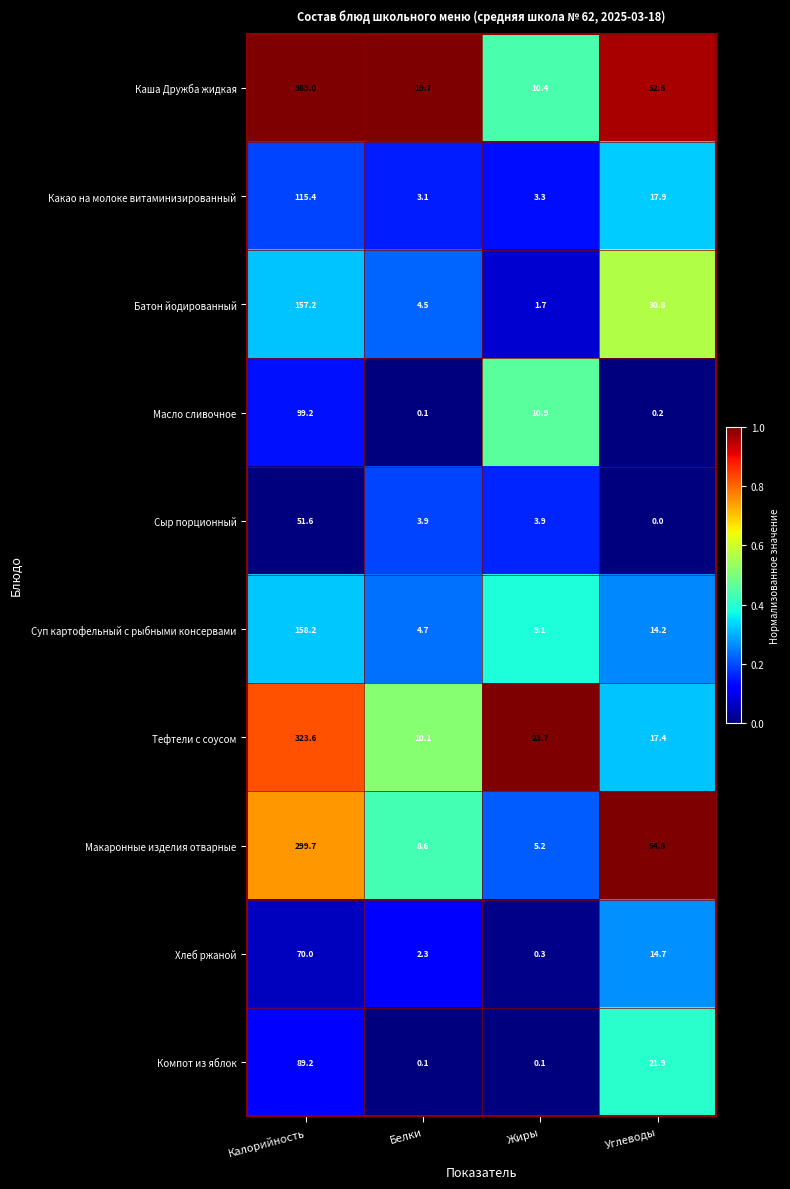

Rank the series by their maximum value, from highest to lowest.

Каша Дружба жидкая, Тефтели с соусом, Макаронные изделия отварные, Суп картофельный с рыбными консервами, Батон йодированный, Какао на молоке витаминизированный, Масло сливочное, Компот из яблок, Хлеб ржаной, Сыр порционный